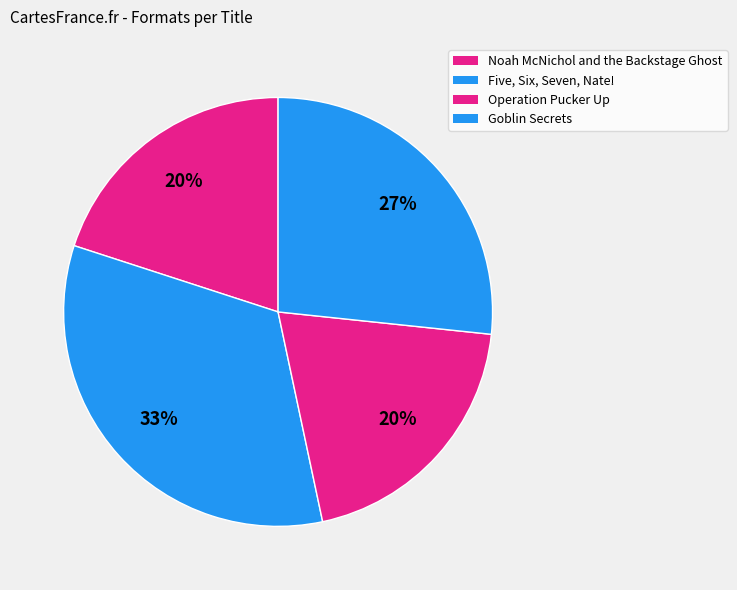

How many slices are in this pie chart?

4